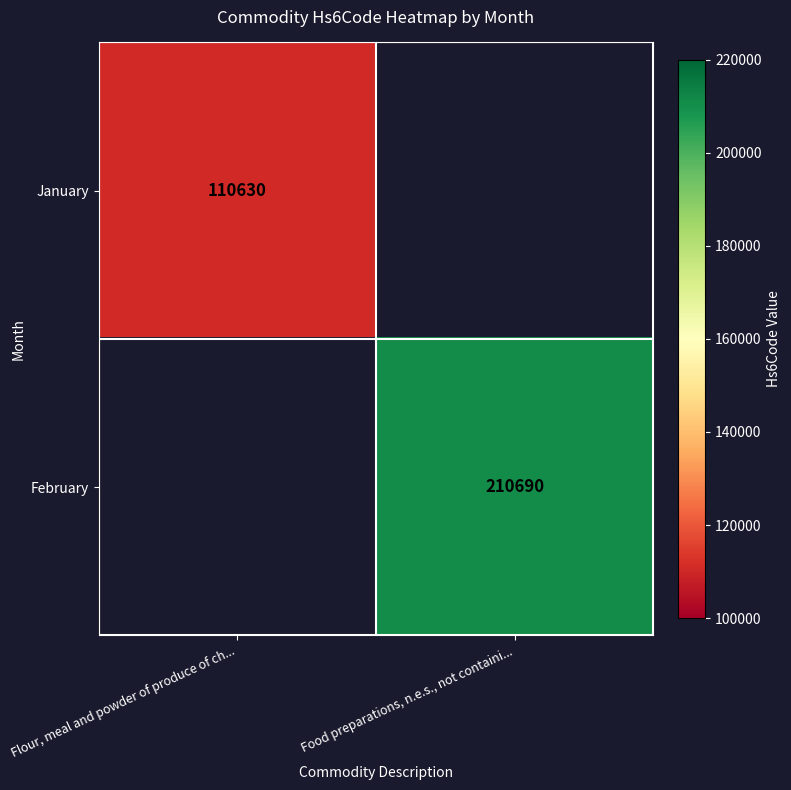

Is it true that January equals 160425 at Flour, meal and powder of produce of ch...?

False